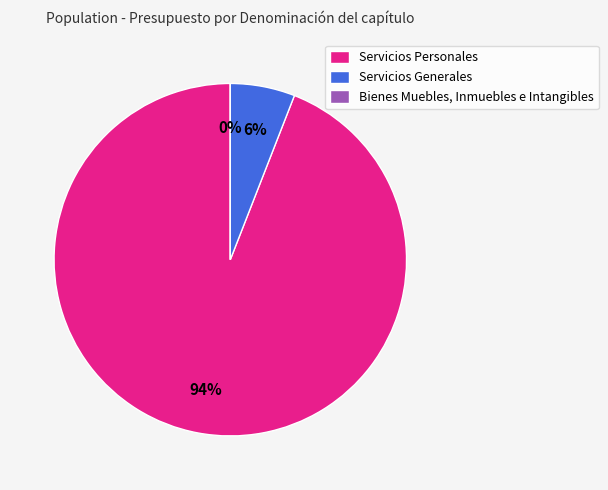

To the nearest percent, what is the average slice percentage?

33%